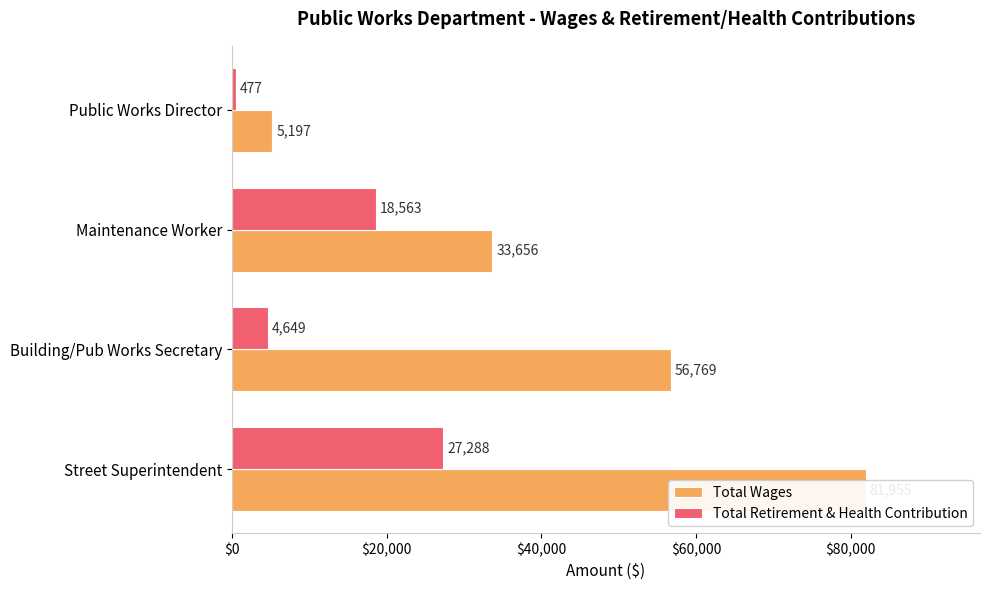

List the series in order of their peak value, lowest first.

Total Retirement & Health Contribution, Total Wages